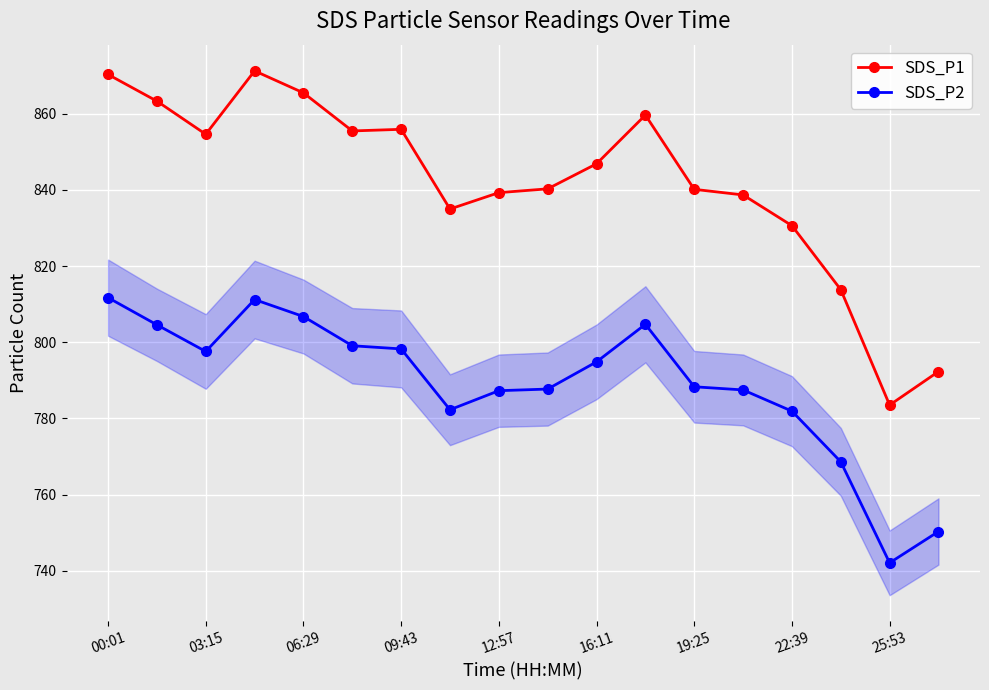

What is the smallest value displayed?

742.1